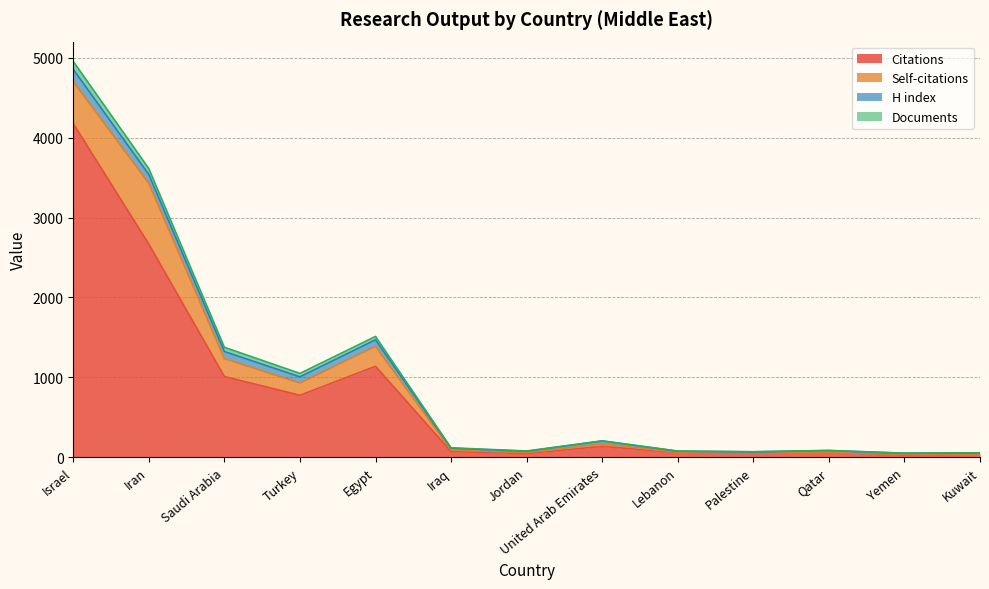

Does the chart display data point markers on the line(s)?

No